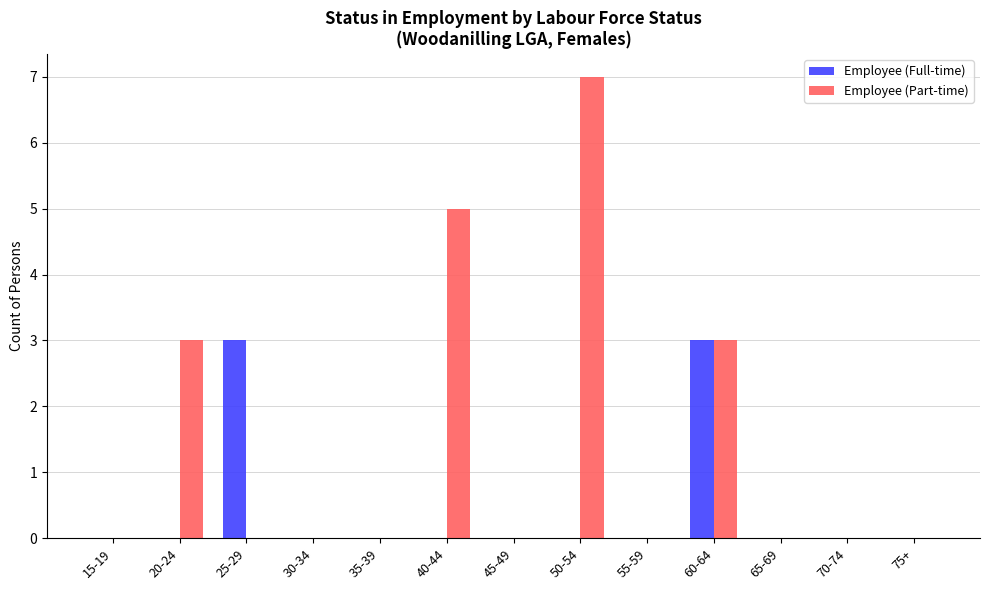

What is the greatest value displayed?

7